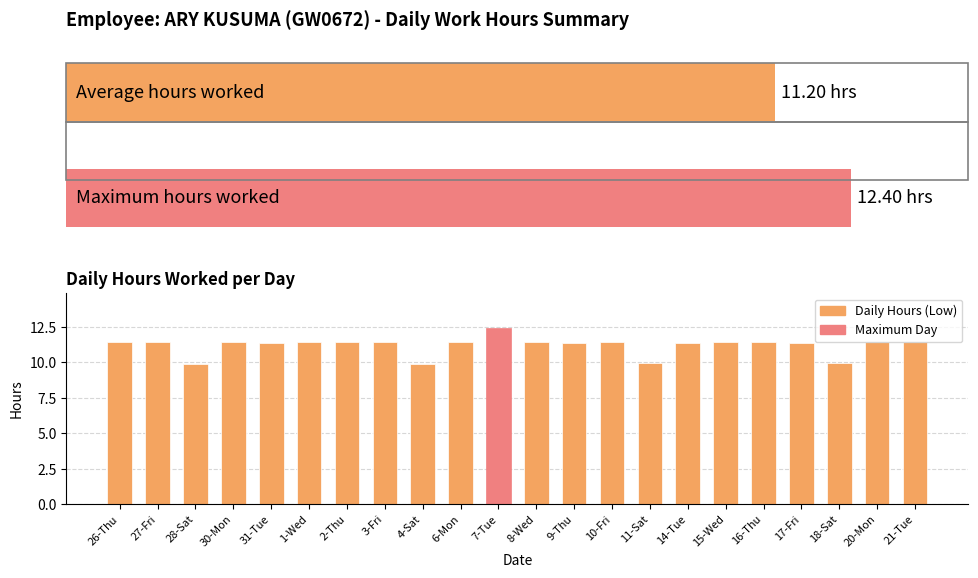

What is the change in value from 28-Sat to 30-Mon?

+1.5